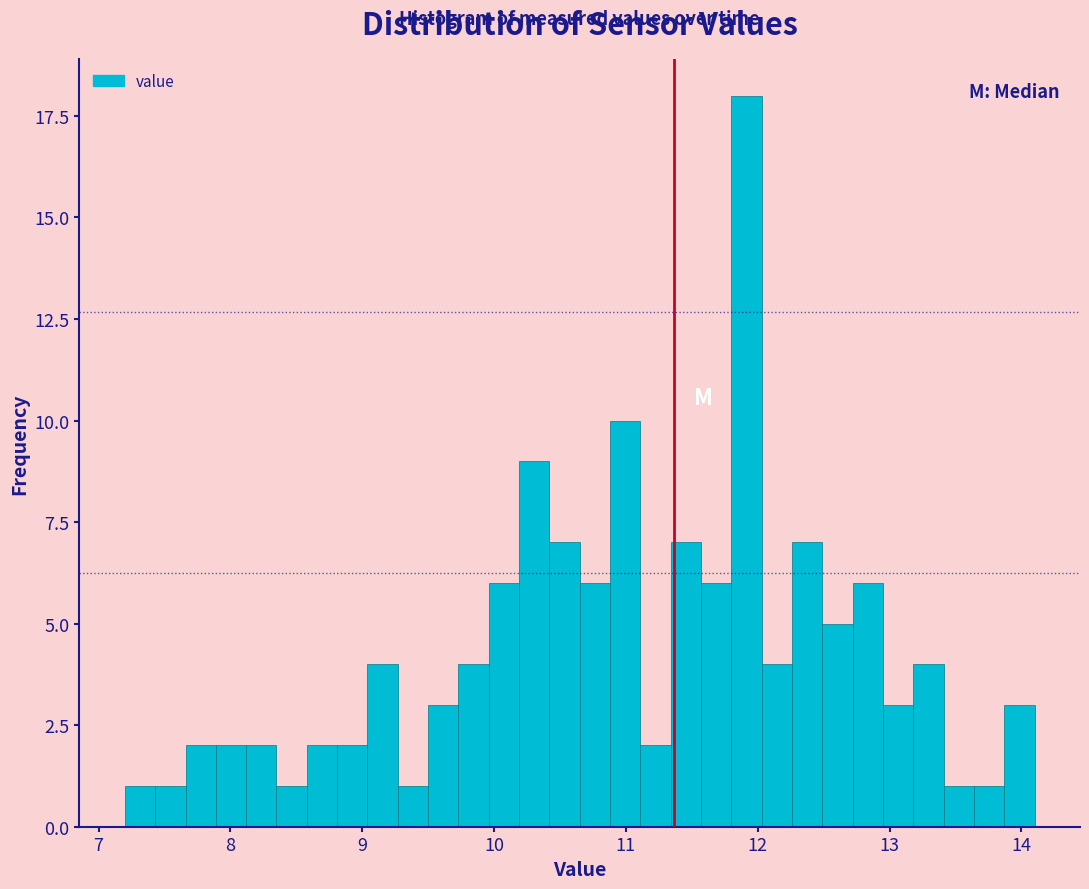

Read against the x-axis, roughly where is the centre of the tallest bar?

11.9